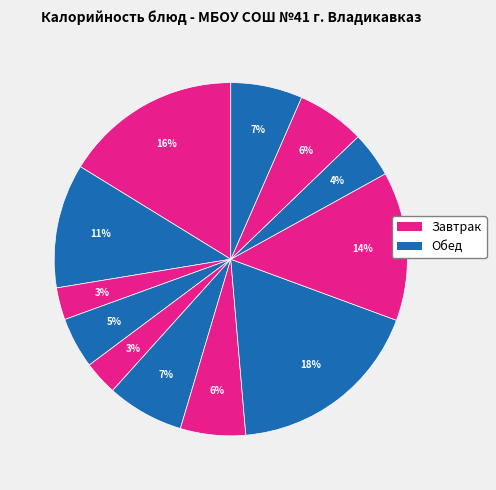

Count the number of slices in the pie.

12